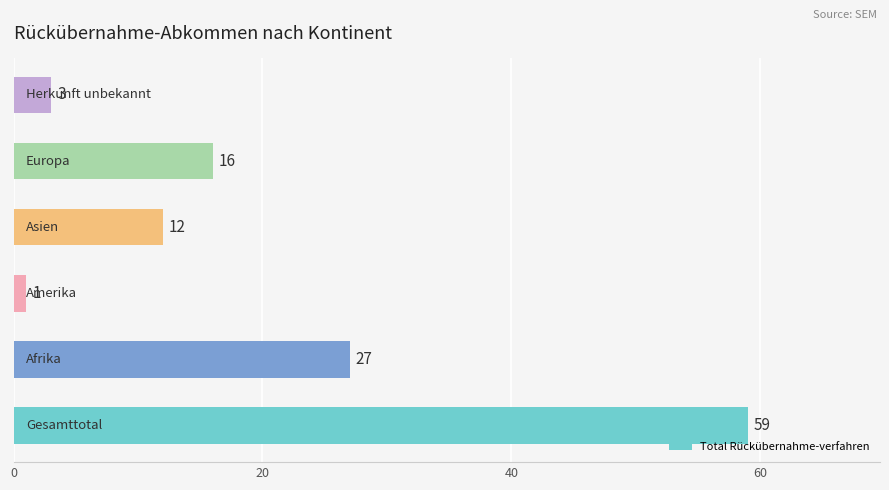

What is the smallest value displayed?

1